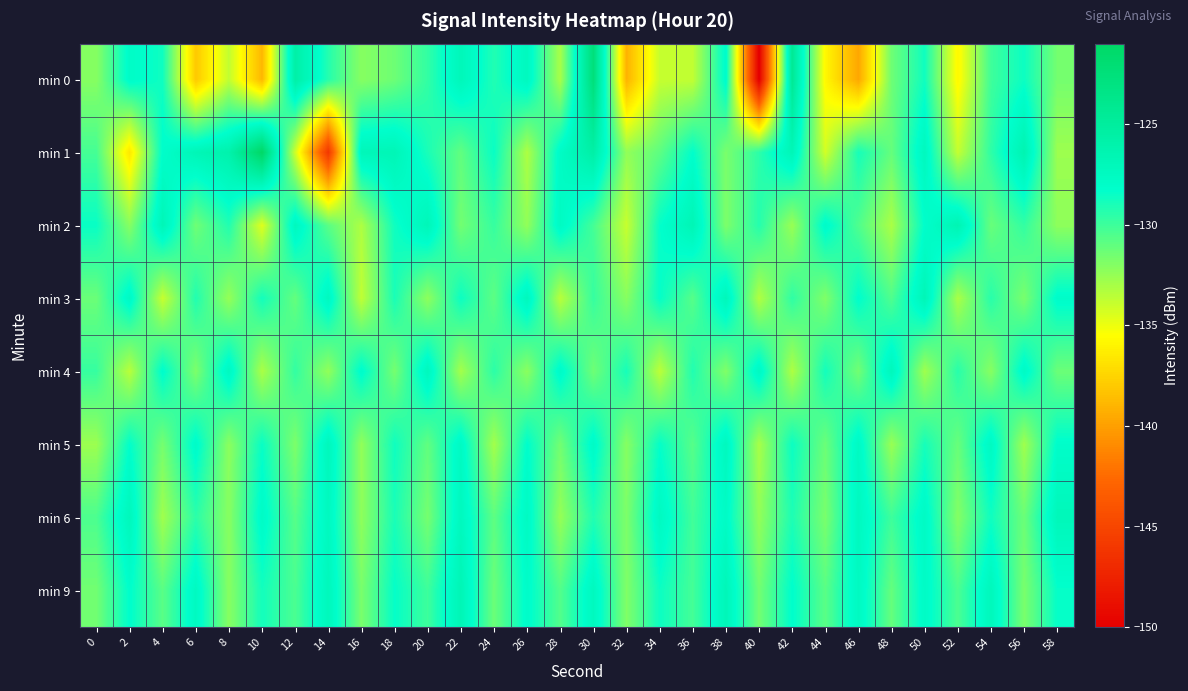

What is the spread (max minus min) of values at 30?

9.0